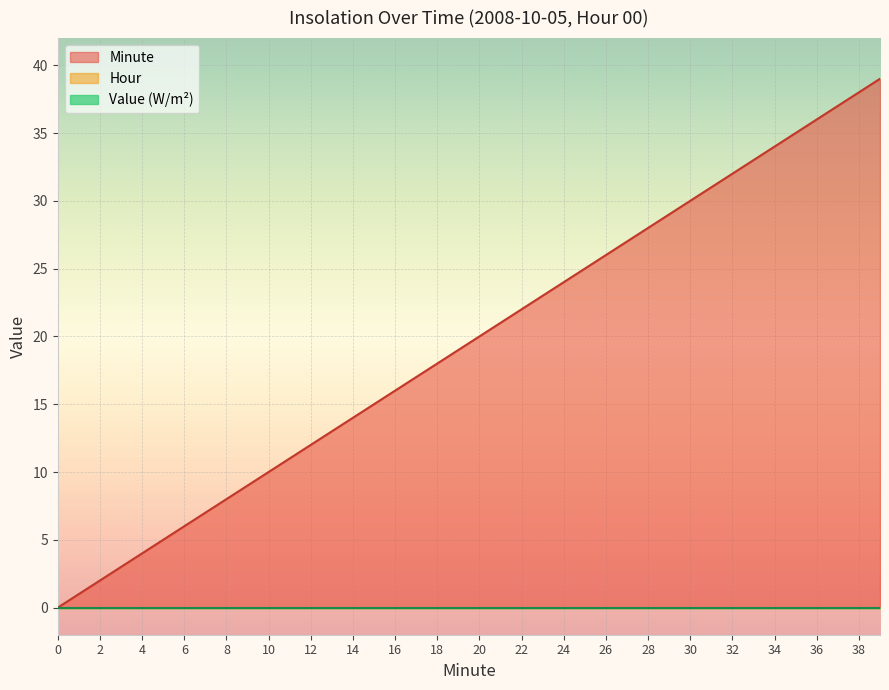

Between 14 and 26, which series saw the biggest shift?

Minute